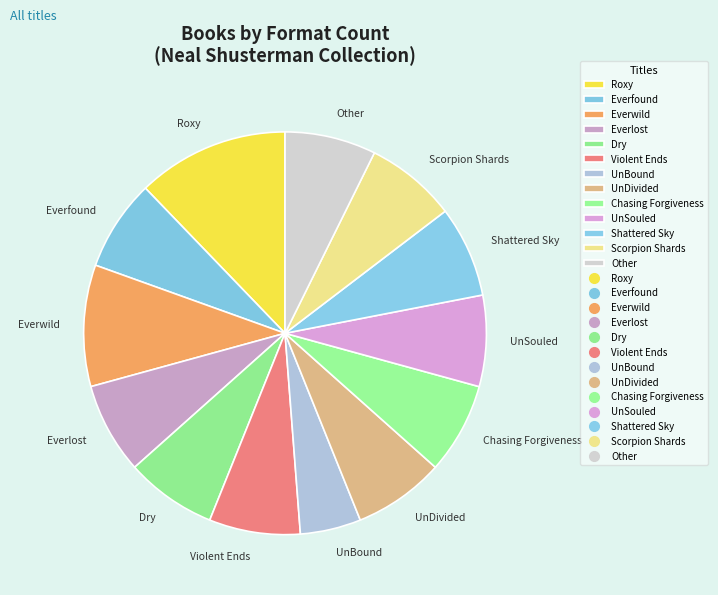

Between Shattered Sky and Roxy, which is larger?

Roxy